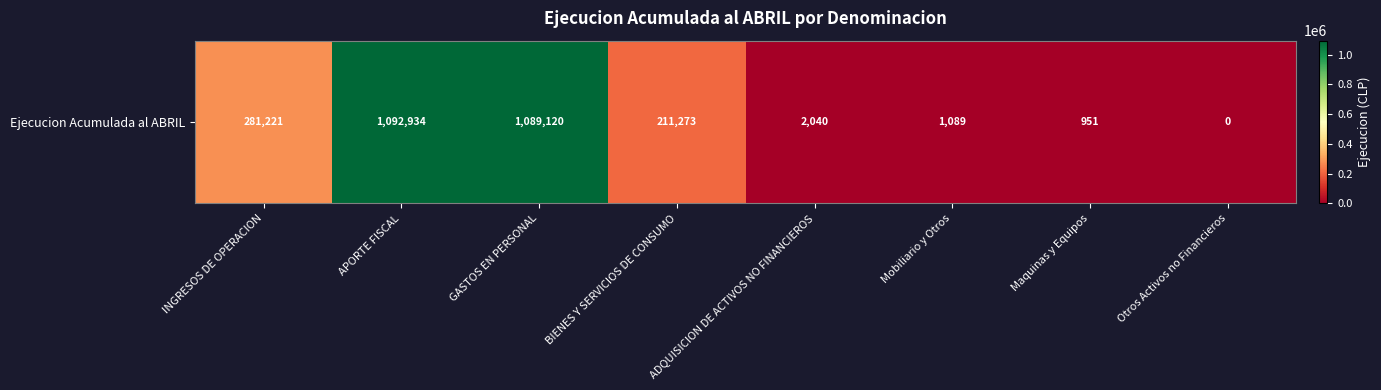

List the labels in order of value, smallest first.

Otros Activos no Financieros, Maquinas y Equipos, Mobiliario y Otros, ADQUISICION DE ACTIVOS NO FINANCIEROS, BIENES Y SERVICIOS DE CONSUMO, INGRESOS DE OPERACION, GASTOS EN PERSONAL, APORTE FISCAL